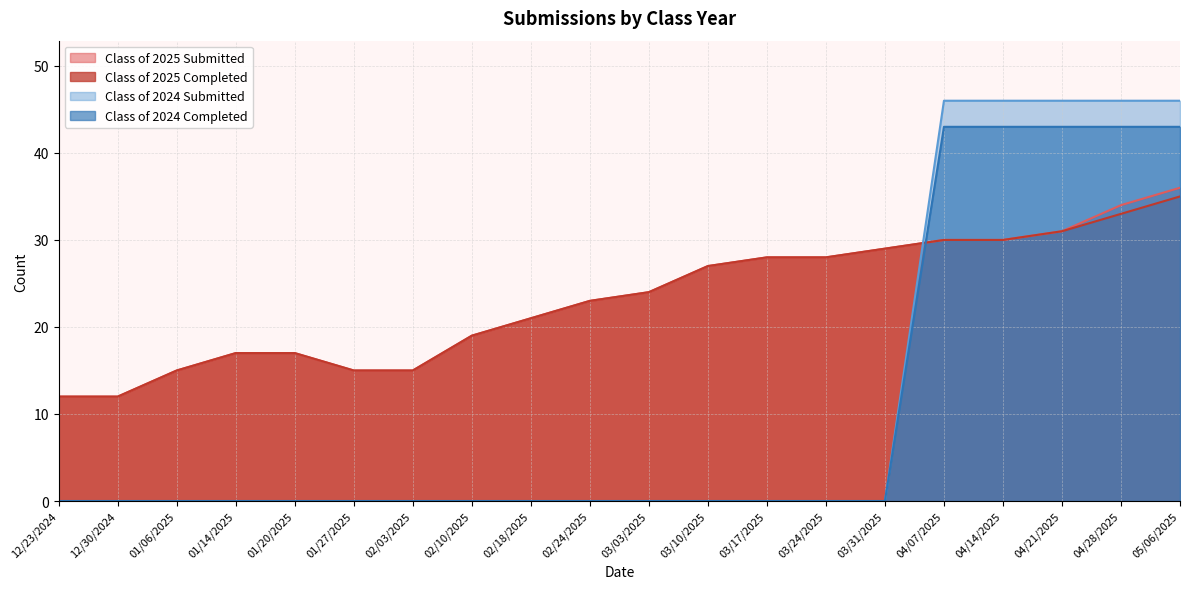

Where does the Class of 2025 Completed series first go above 24?

03/10/2025